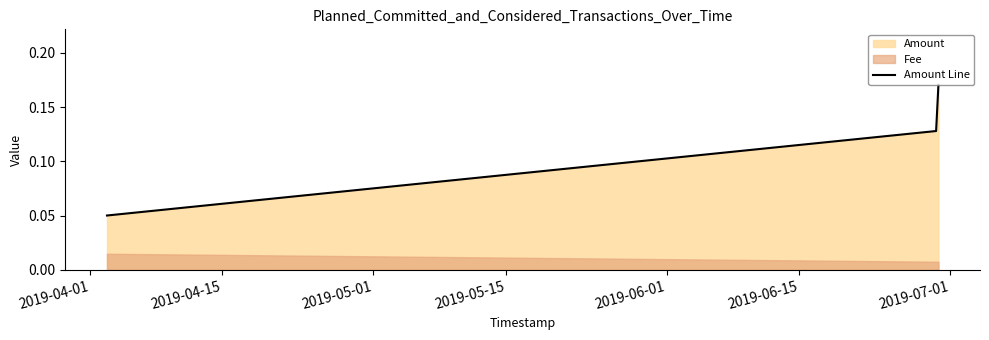

Count the Amount Line values in the range 0 to 1.

3